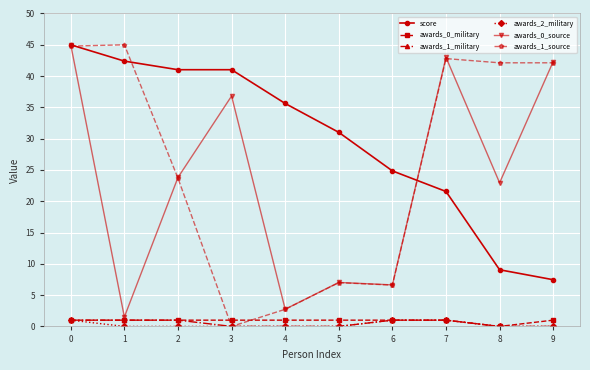

What is the total value across all series at 8?

74.1